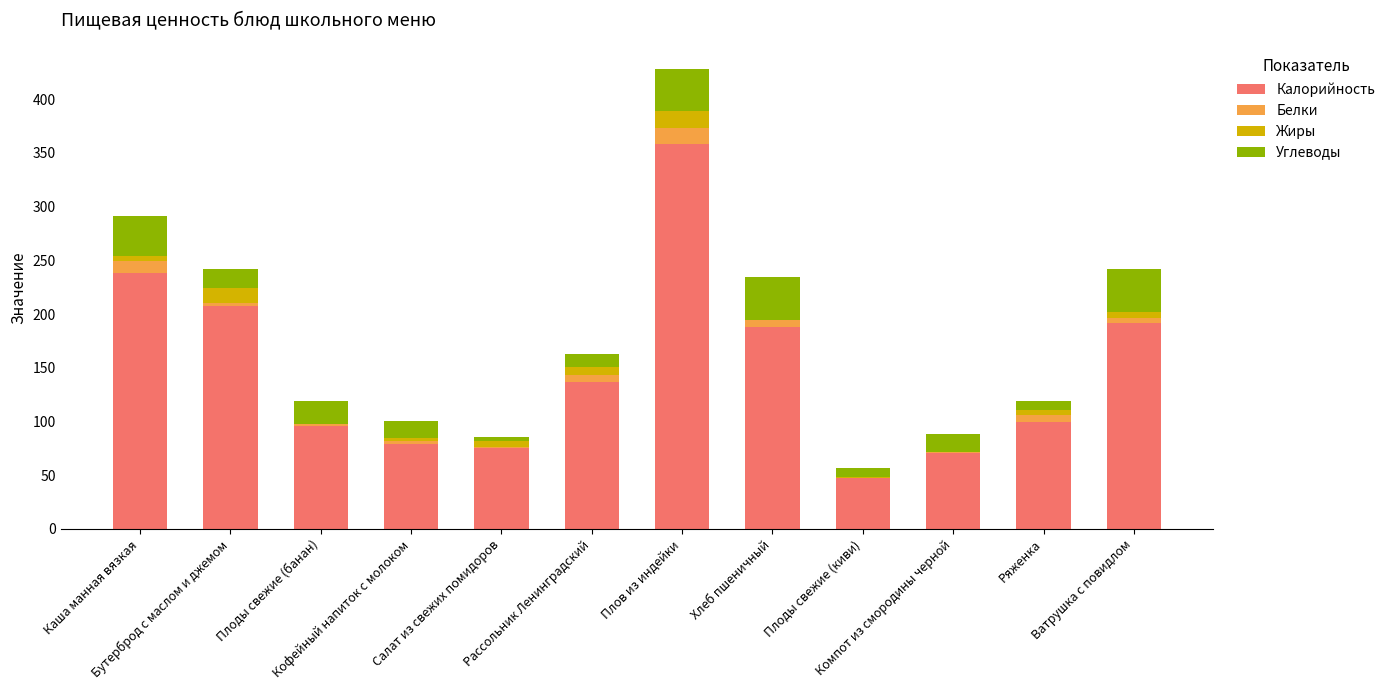

What is the highest value of the Калорийность series?

358.5